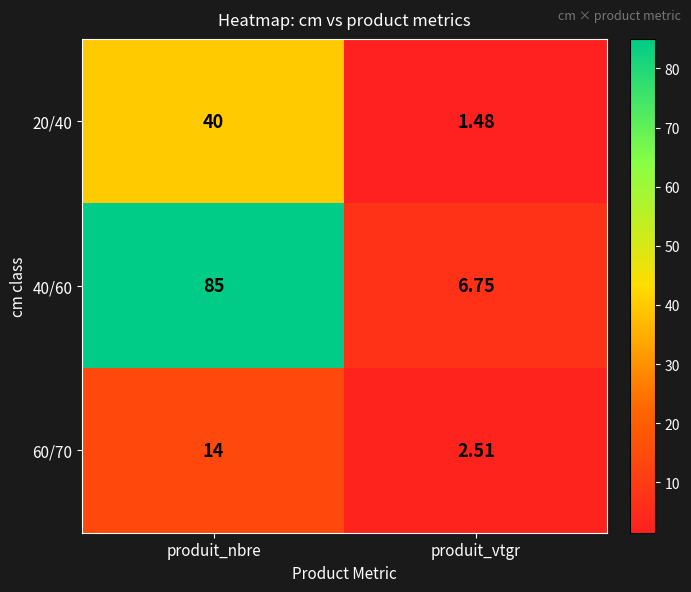

Rank the series at produit_vtgr from lowest to highest value.

20/40, 60/70, 40/60